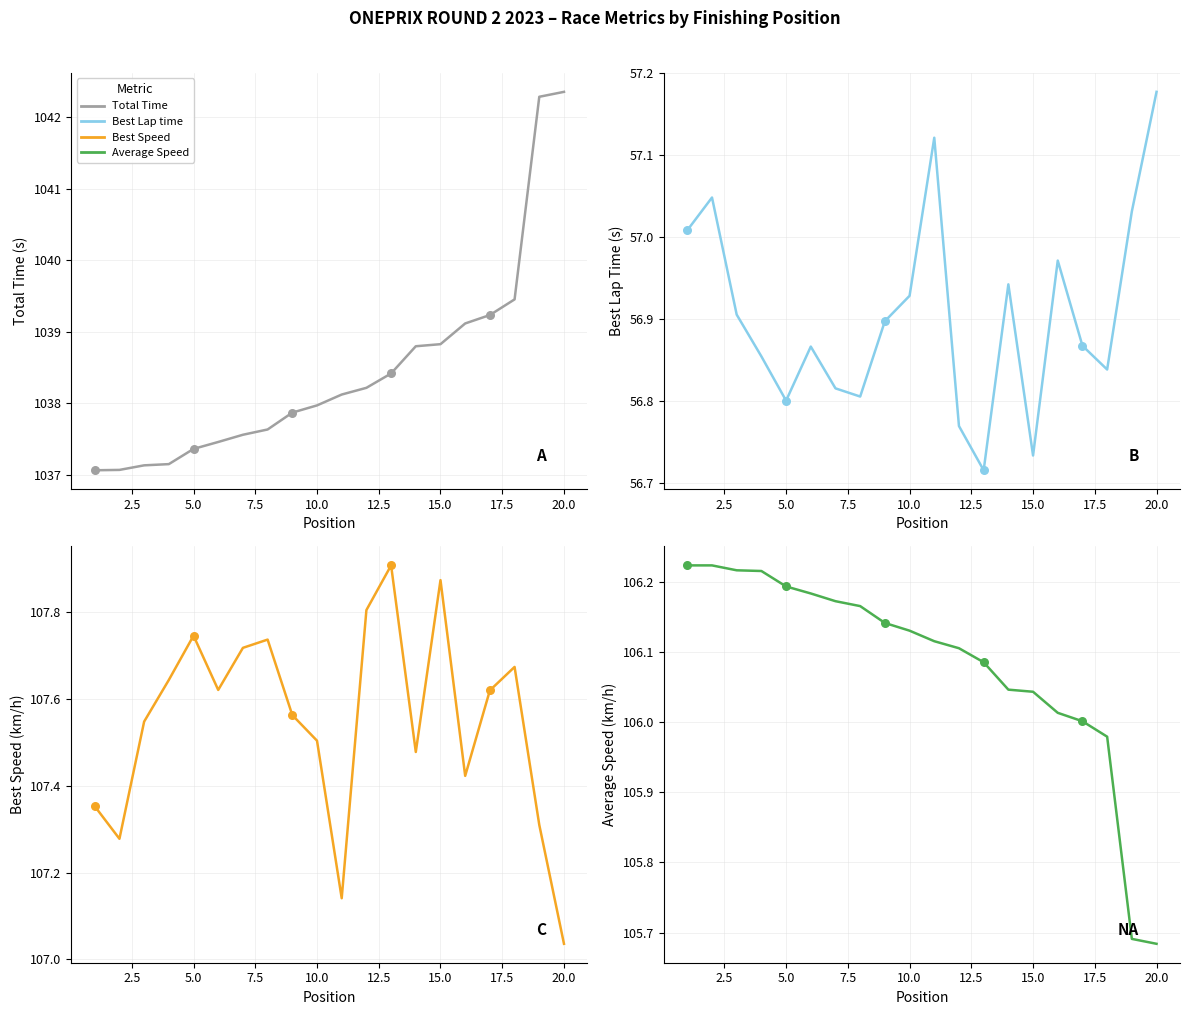

Is the value of Total Time at 18 greater than the value of Average Speed at 15?

Yes